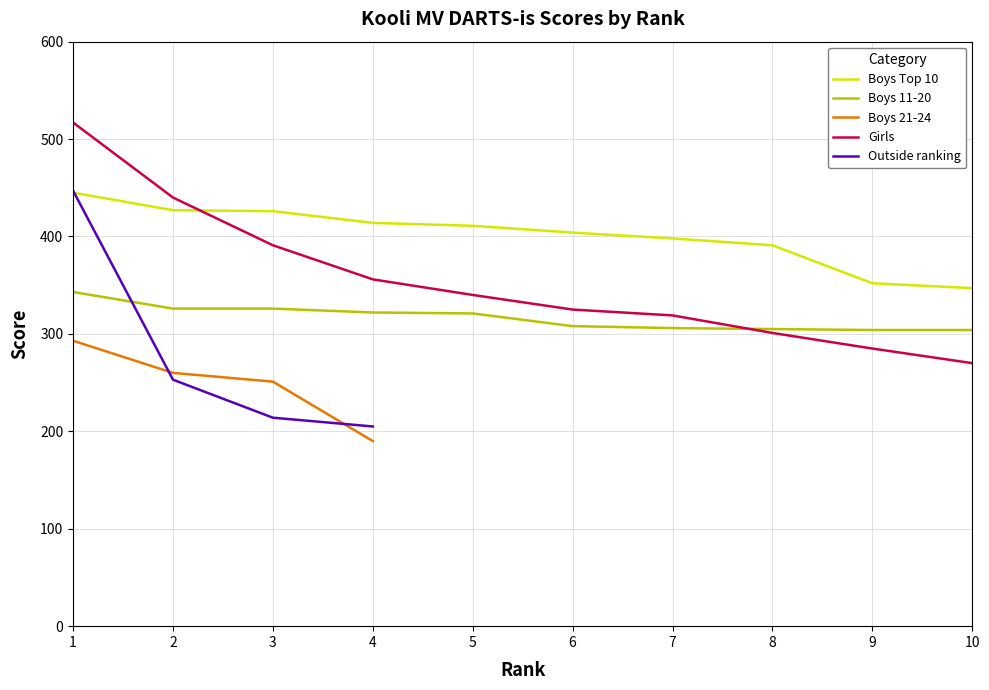

What are all the series names shown in the legend?

Boys Top 10, Boys 11-20, Boys 21-24, Girls, Outside ranking